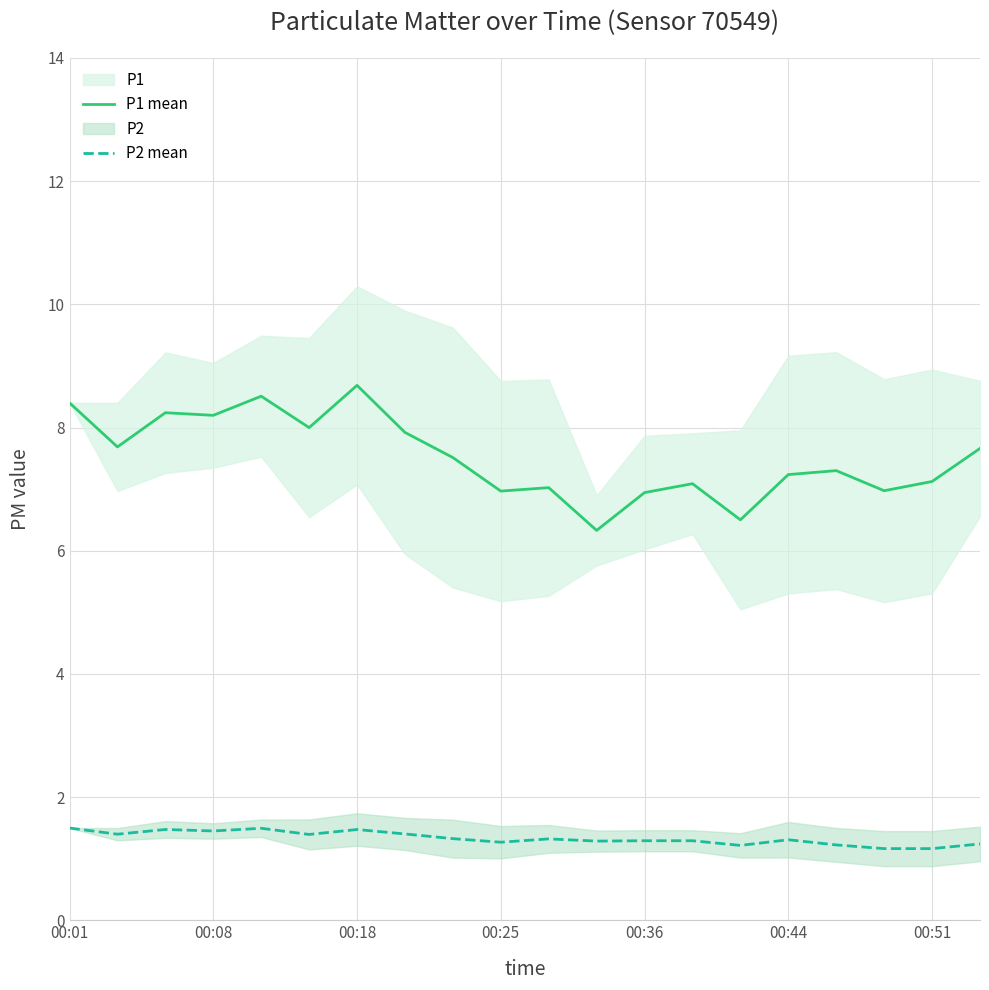

The P2 mean series shows 1.2 at 00:51. True or false?

True